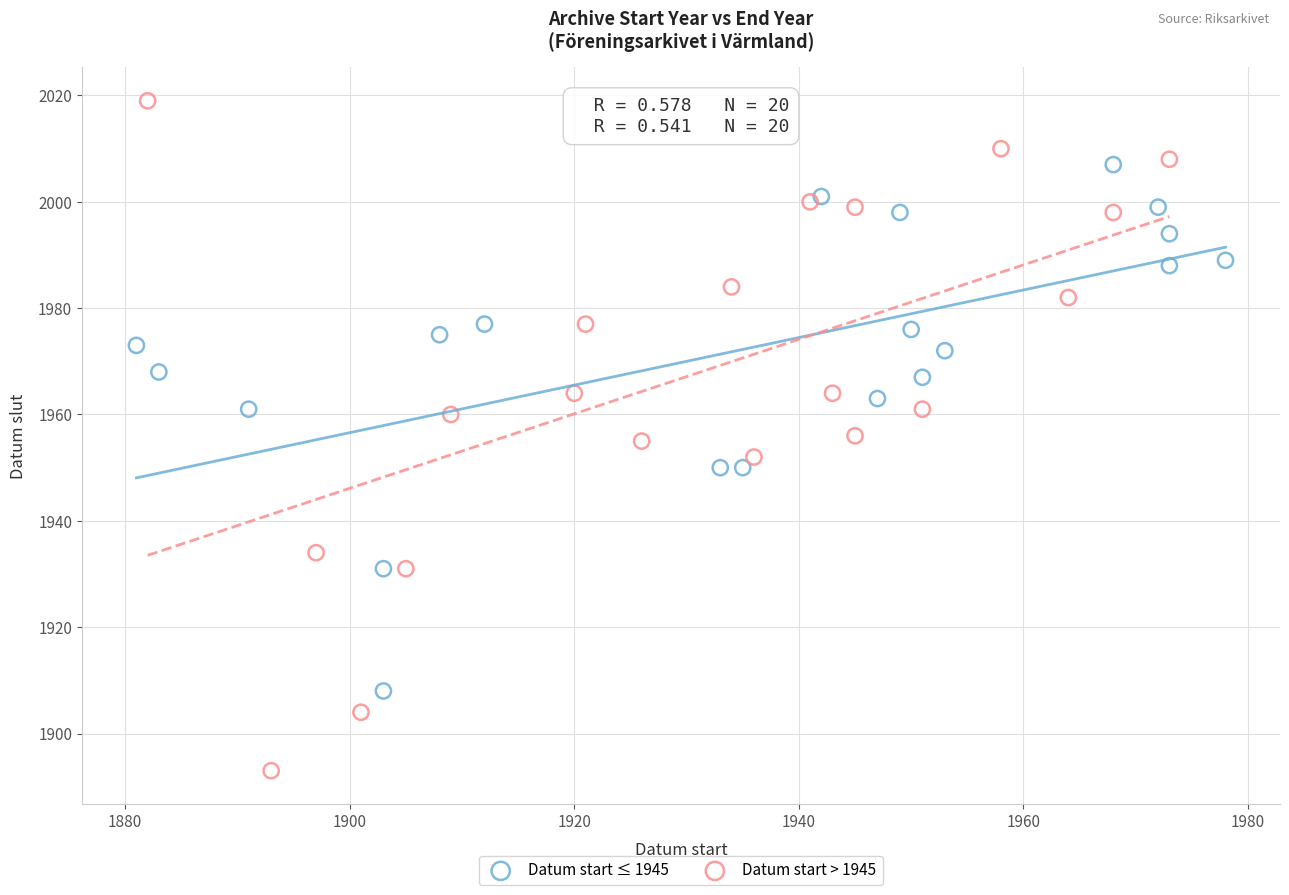

What are all the series names shown in the legend?

Datum start ≤ 1945, Datum start > 1945